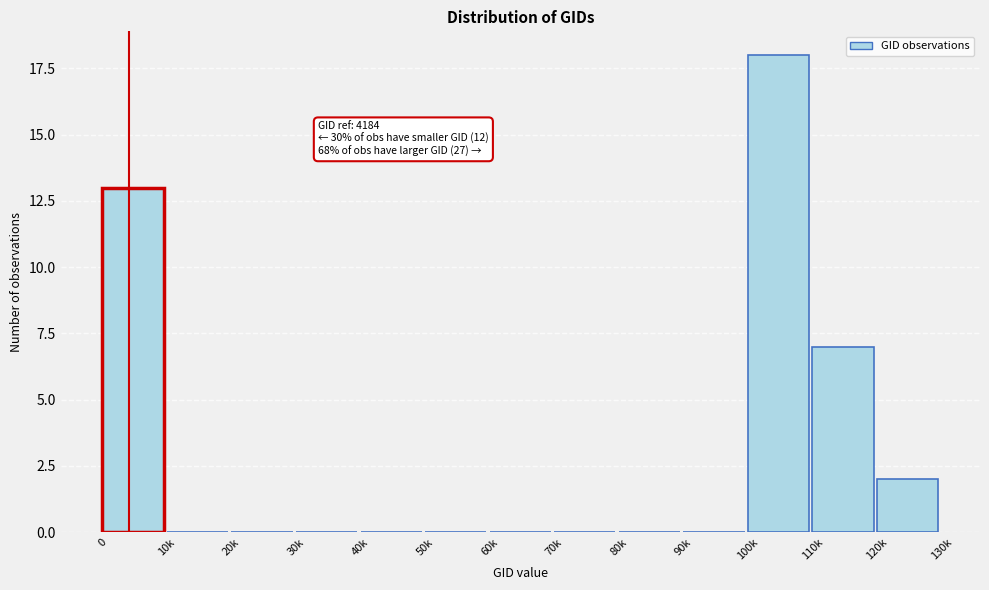

What is the sum of the values at 110k and 120k?

9